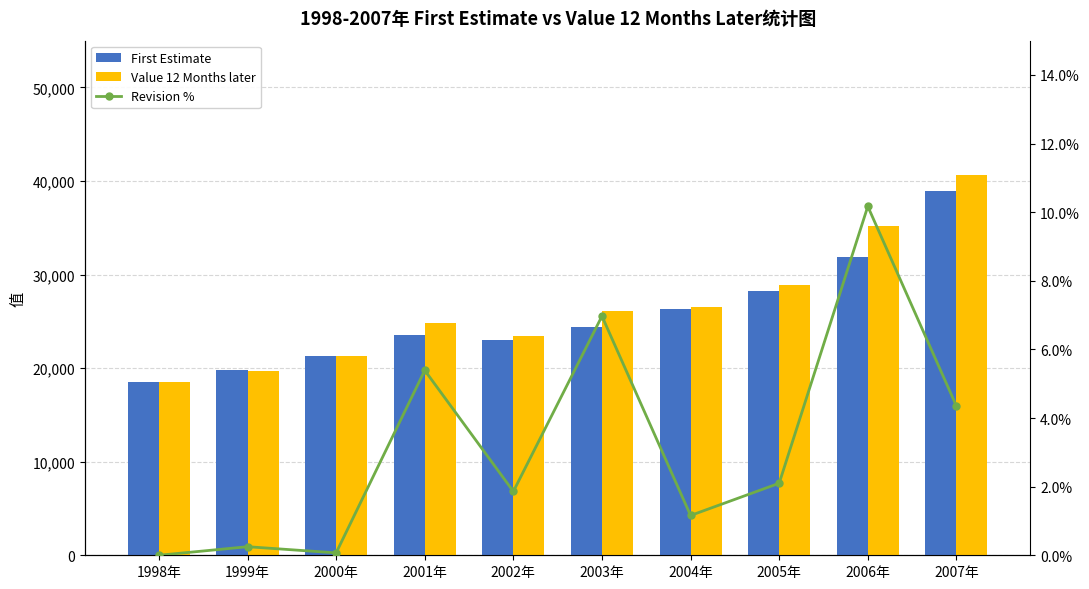

Between 1999年 and 2003年, which series saw the biggest shift?

Value 12 Months later